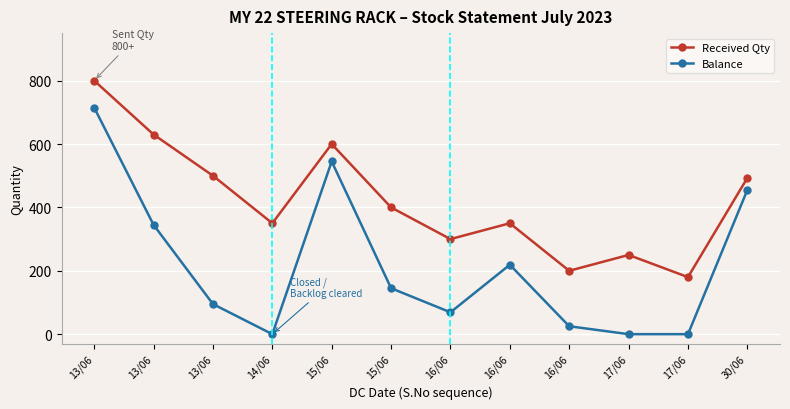

True or false: Balance and Received Qty cross at least once.

False